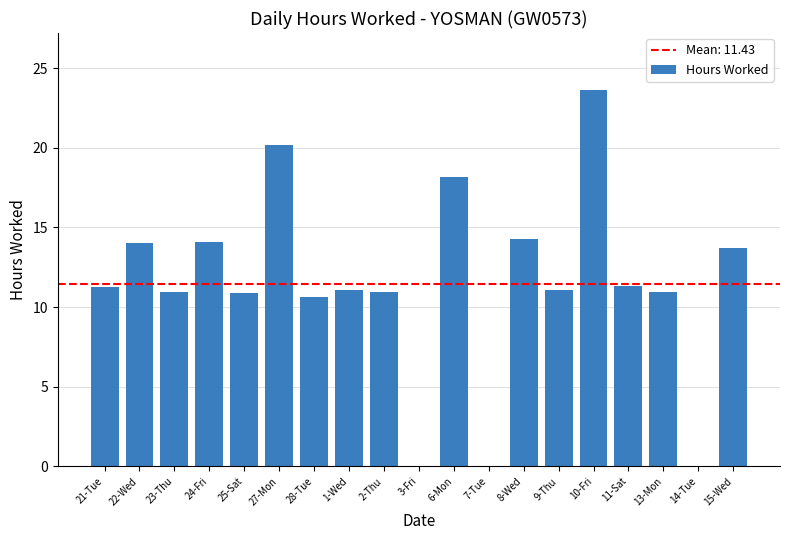

Approximately how many times larger is the value at 13-Mon compared to 22-Wed?

0.8